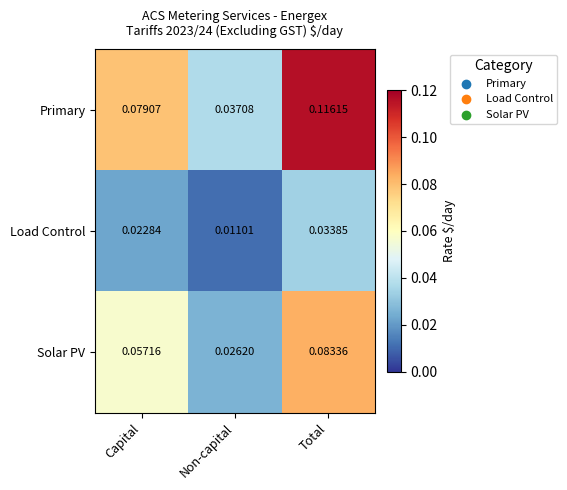

Which series has the largest total across all categories?

Primary